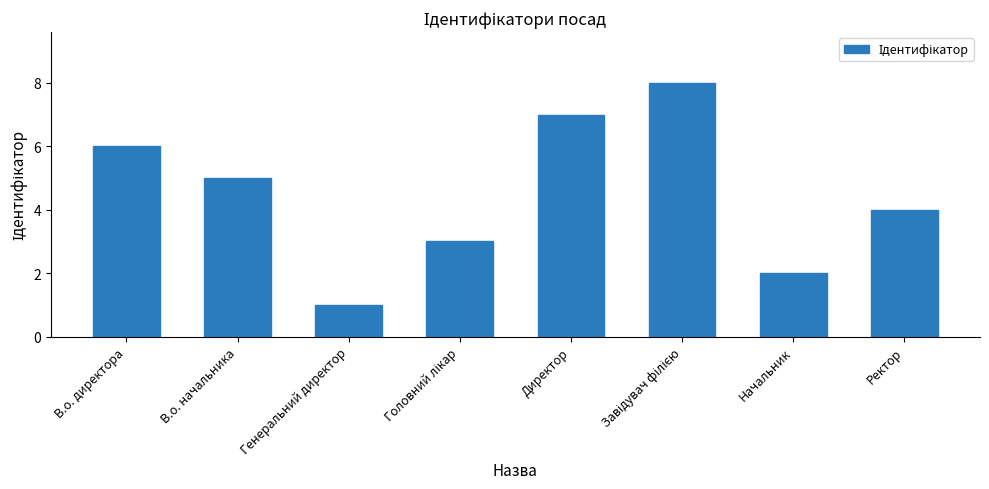

At which label is the value closest to 4?

Ректор